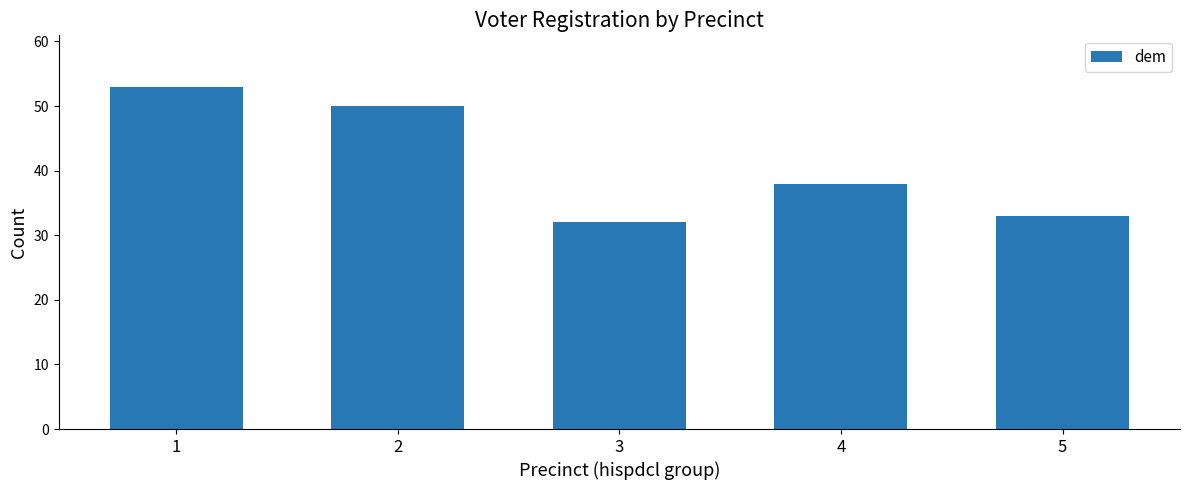

What is the change in value from 1 to 5?

-20